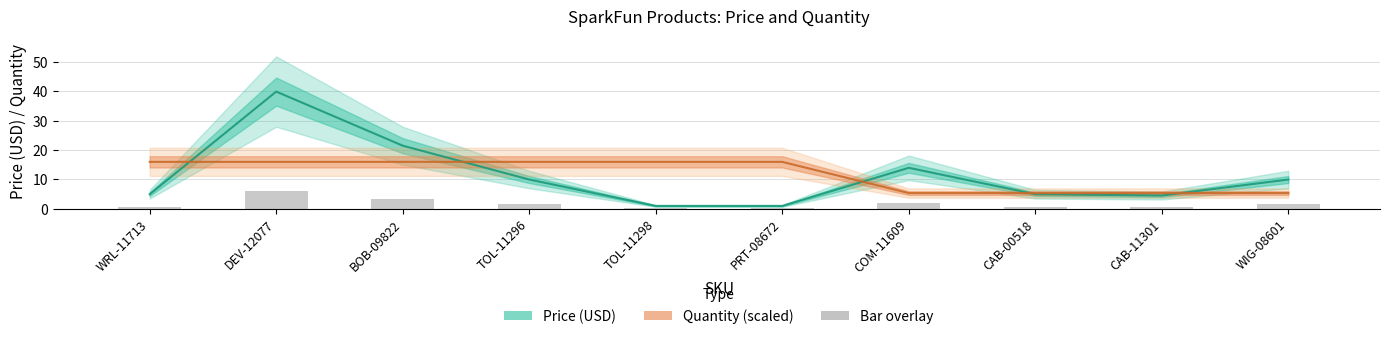

Does the chart contain any negative values?

No